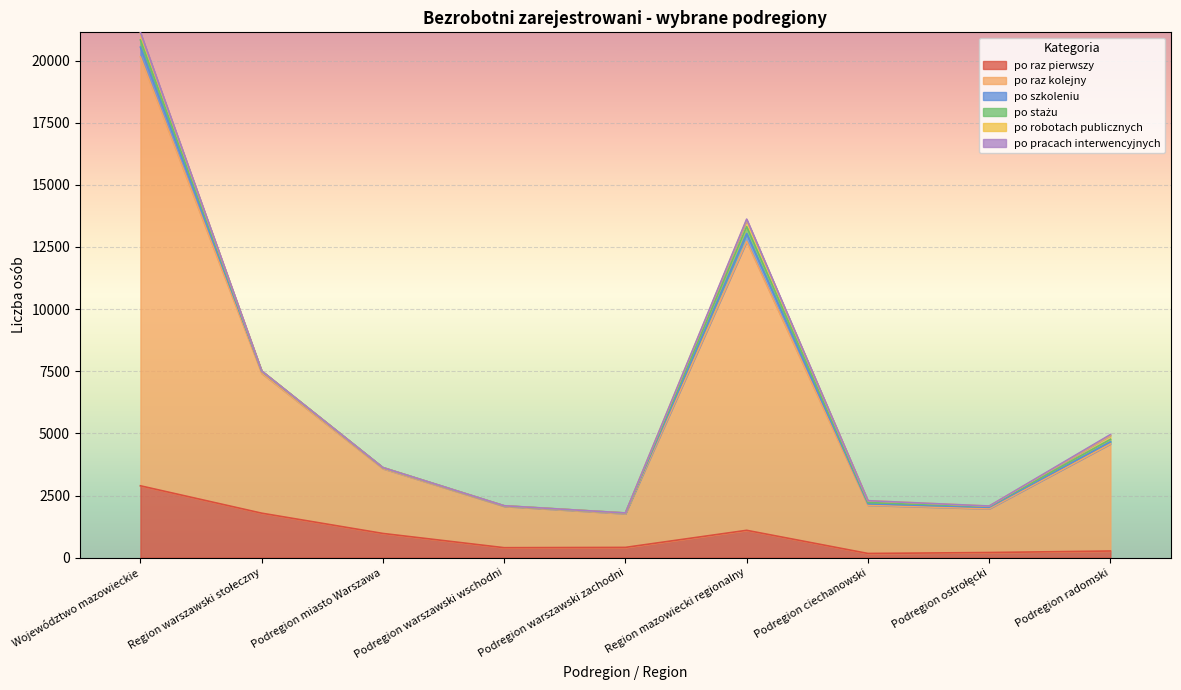

True or false: po stażu has a value of 38 at Podregion ostrołęcki.

True